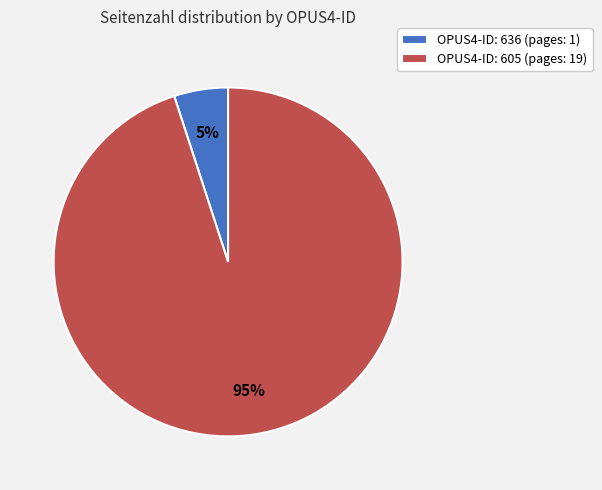

To the nearest percent, what is the combined percentage of OPUS4-ID: 605 (pages: 19) and OPUS4-ID: 636 (pages: 1)?

100%